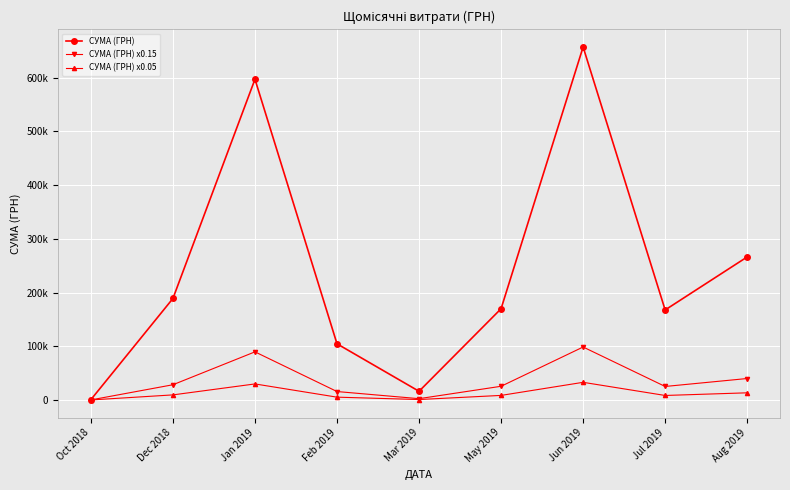

What is the label of the 4th point from the left?

Feb 2019